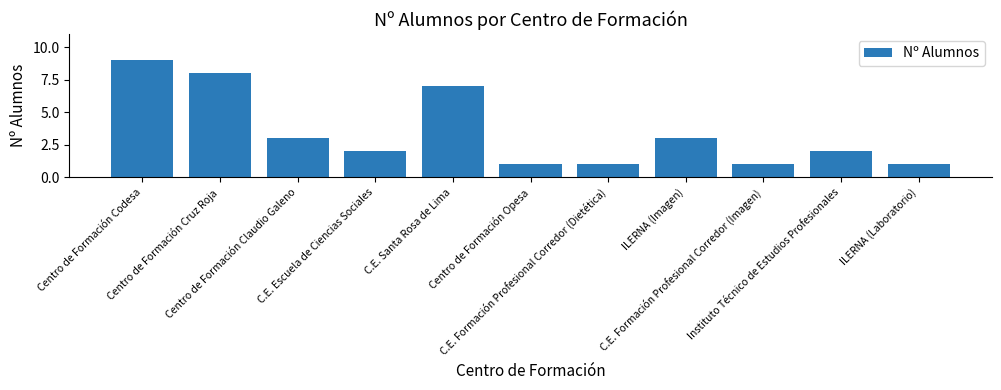

Reading left to right, what are all the values shown in this chart?

Centro de Formación Codesa=9	Centro de Formación Cruz Roja=8	Centro de Formación Claudio Galeno=3	C.E. Escuela de Ciencias Sociales=2	C.E. Santa Rosa de Lima=7	Centro de Formación Opesa=1	C.E. Formación Profesional Corredor (Dietética)=1	ILERNA (Imagen)=3	C.E. Formación Profesional Corredor (Imagen)=1	Instituto Técnico de Estudios Profesionales=2	ILERNA (Laboratorio)=1